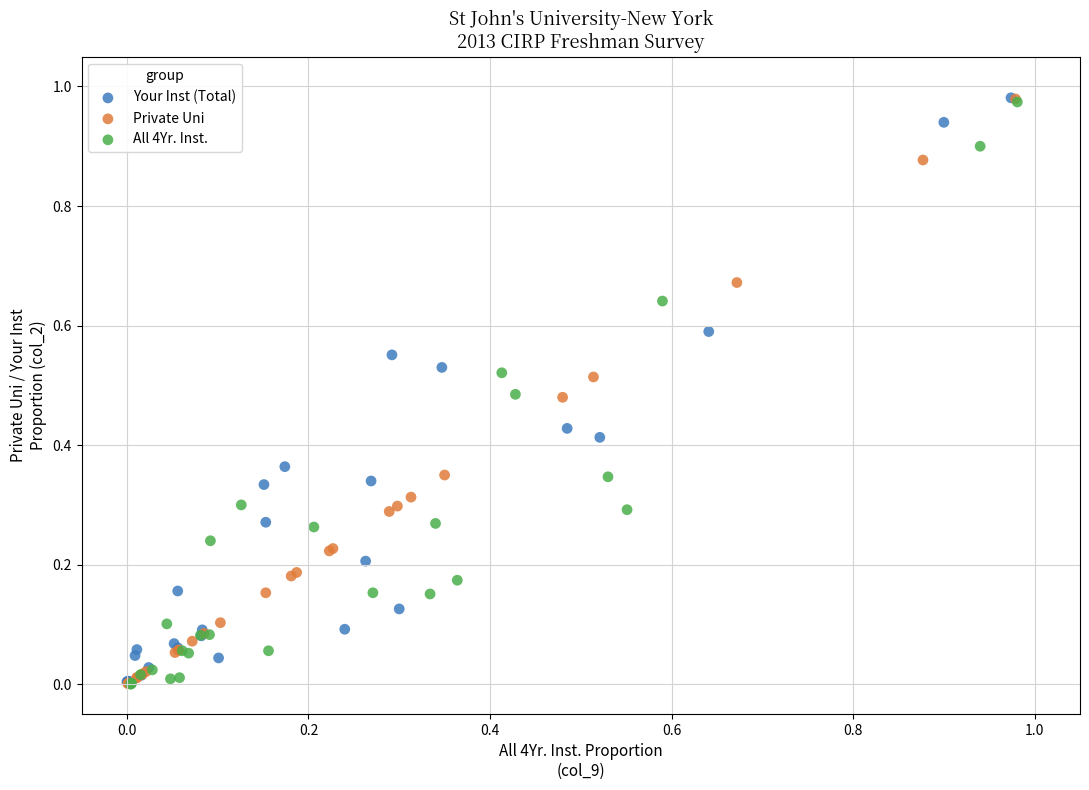

Which series has the largest Y range (max minus min)?

Private Uni